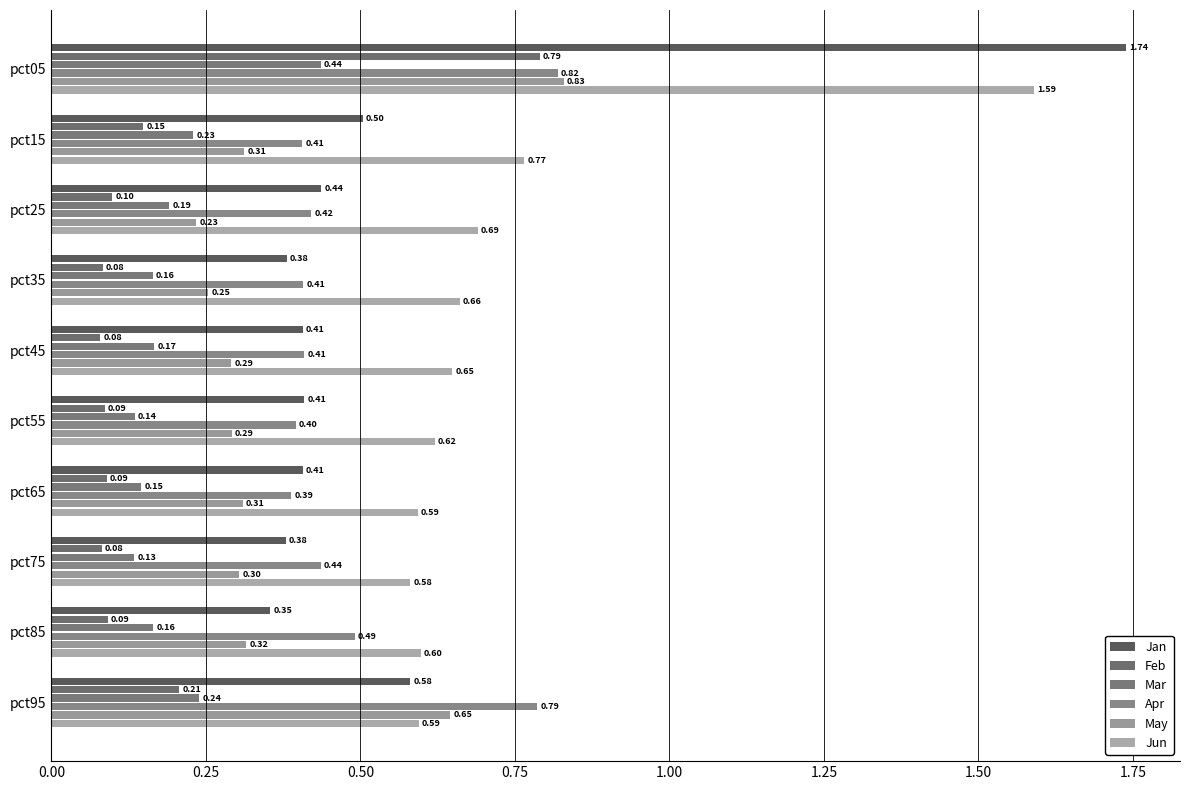

What is the difference between the maximum and minimum values in the Mar series?

0.3